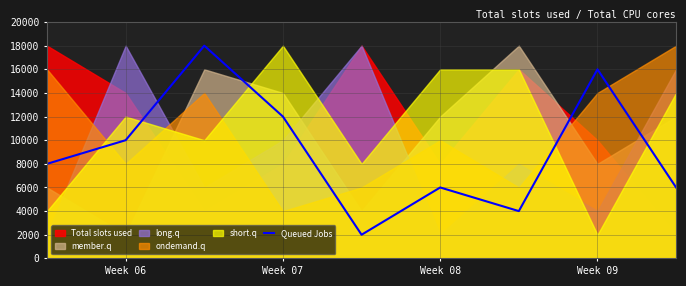

What is the highest value of the Queued Jobs series?

18000